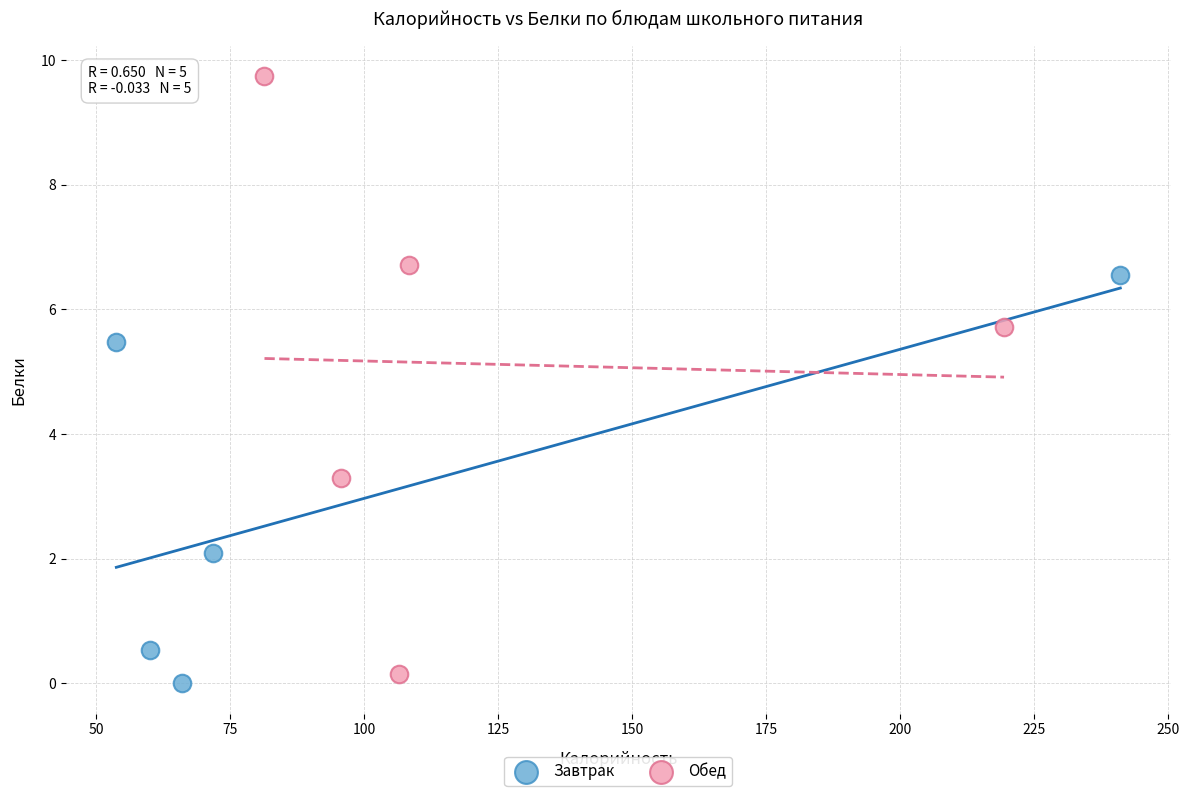

What are all the series names shown in the legend?

Завтрак, Обед